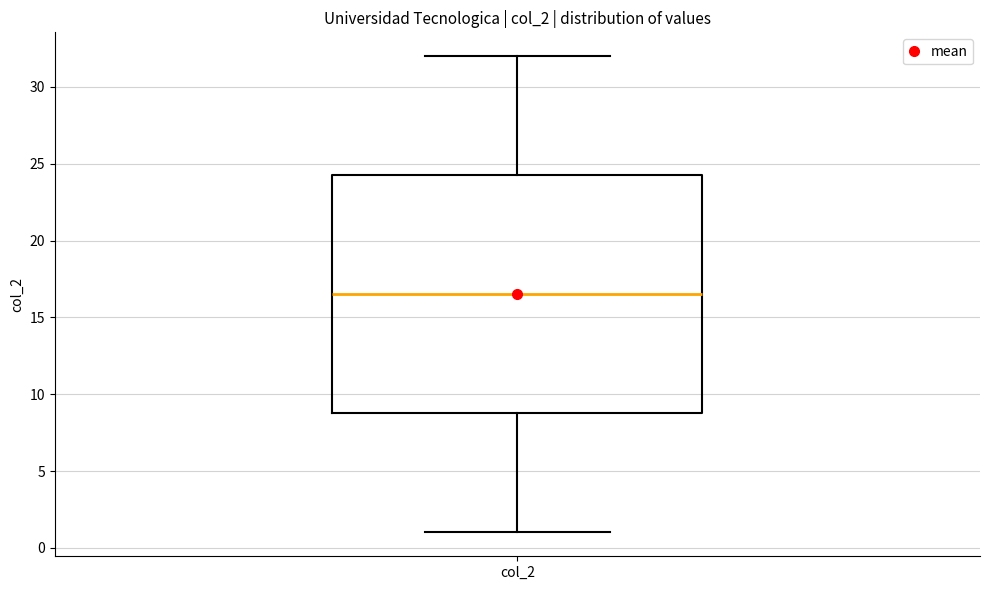

Where does the median line of the box for col_2 sit on the y-axis? The values are not printed on the chart, so give them approximately, as read against the axis.

16.5